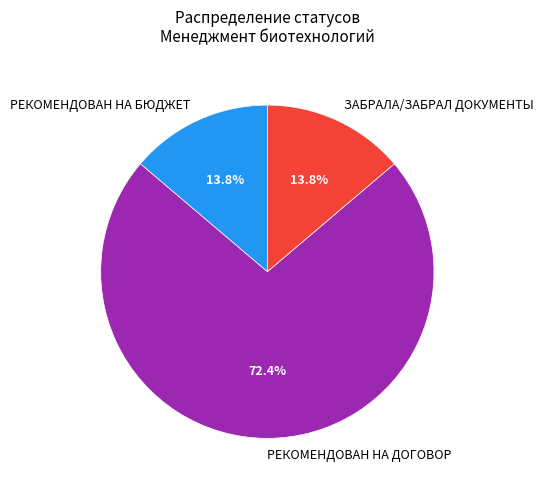

Is it true that РЕКОМЕНДОВАН НА ДОГОВОР is 72% of the pie?

True